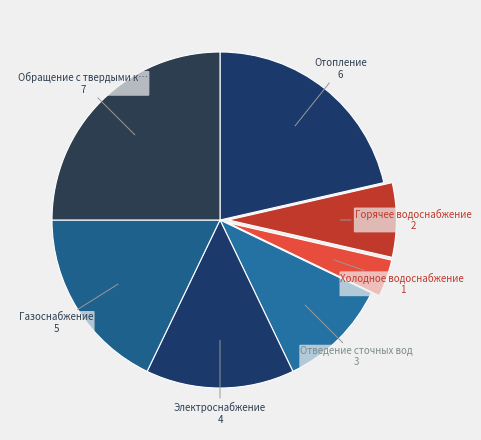

How many slices are in this pie chart?

7